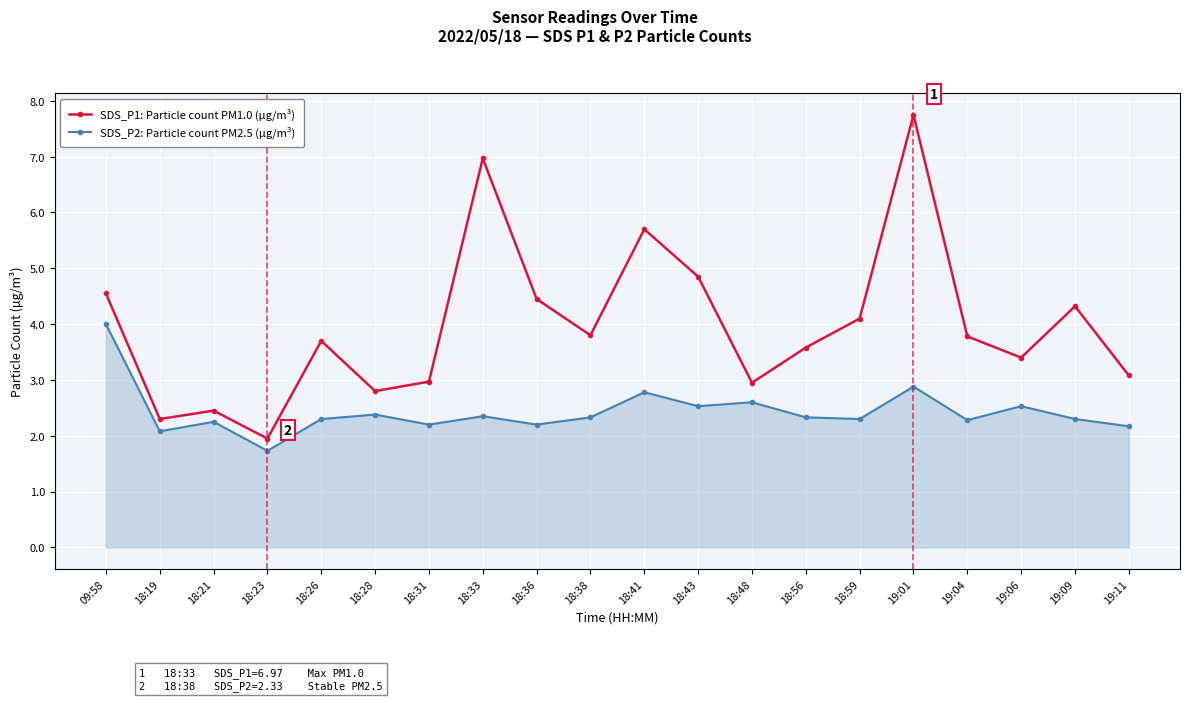

Rank the series by their average value, from lowest to highest.

SDS_P2: Particle count PM2.5 (μg/m³), SDS_P1: Particle count PM1.0 (μg/m³)